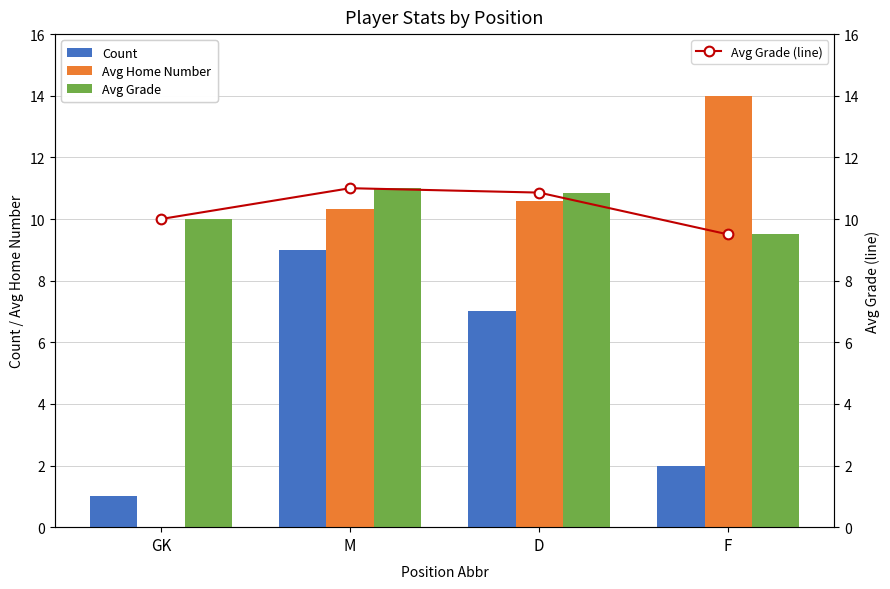

What is the label of the 3rd bar from the right?

M